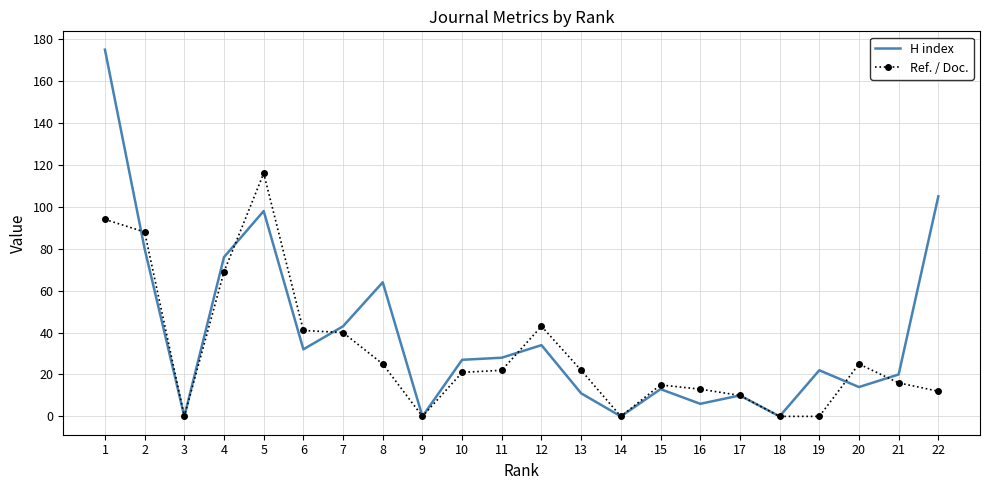

Between 8 and 13, which series saw the biggest shift?

H index